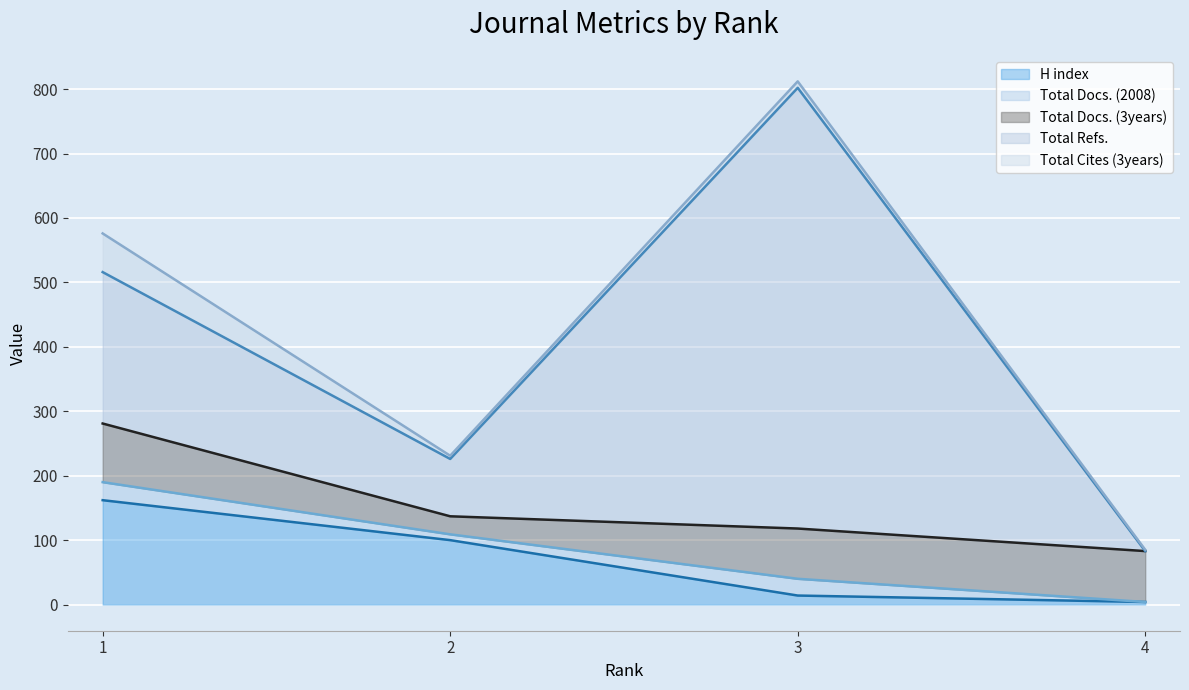

The value of Total Refs. at 4 is 398. True or false?

False